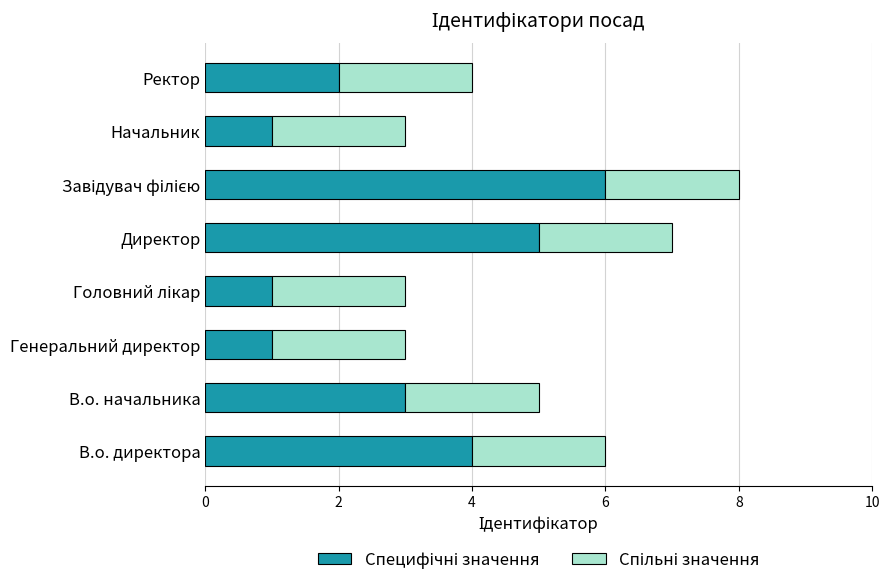

How many series are shown in this chart?

2